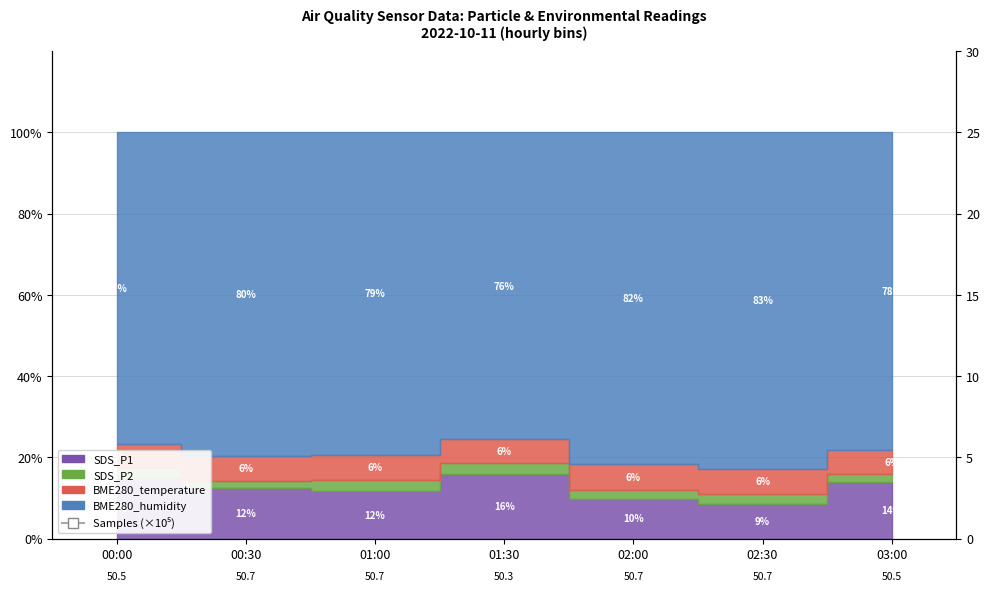

Where is the data nearest to the value 50?

01:30